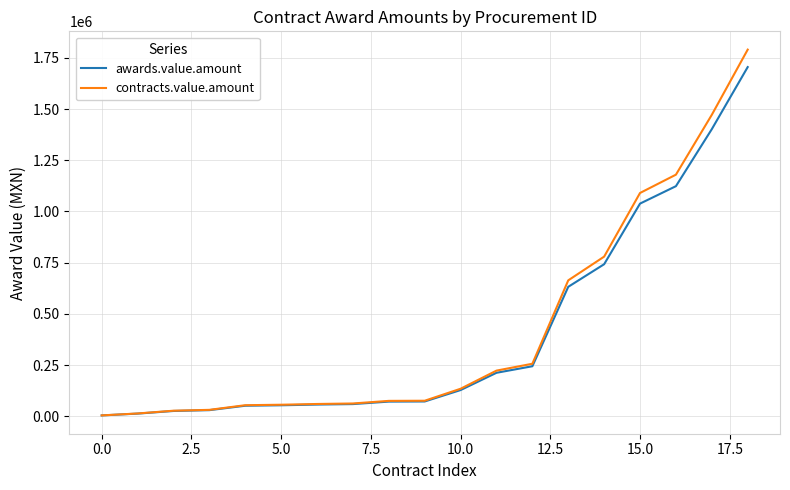

What is the maximum value shown in the chart?

1790611.2